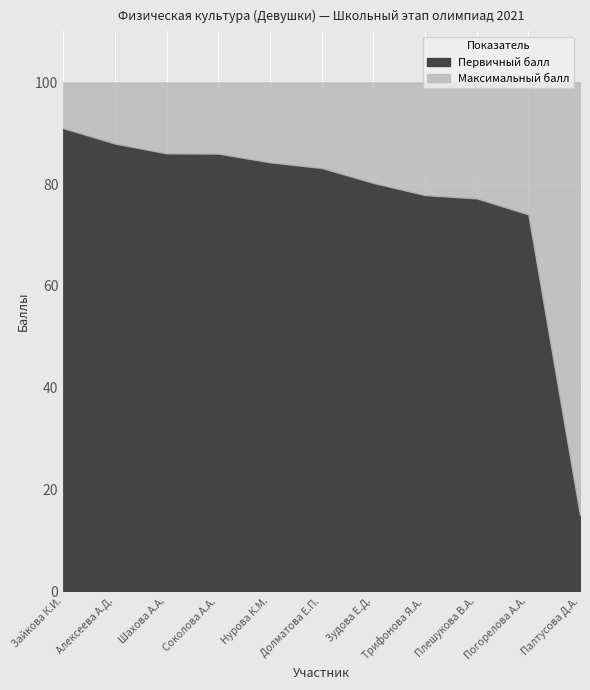

Read the Первичный балл value at Палтусова Д.А..

15.0